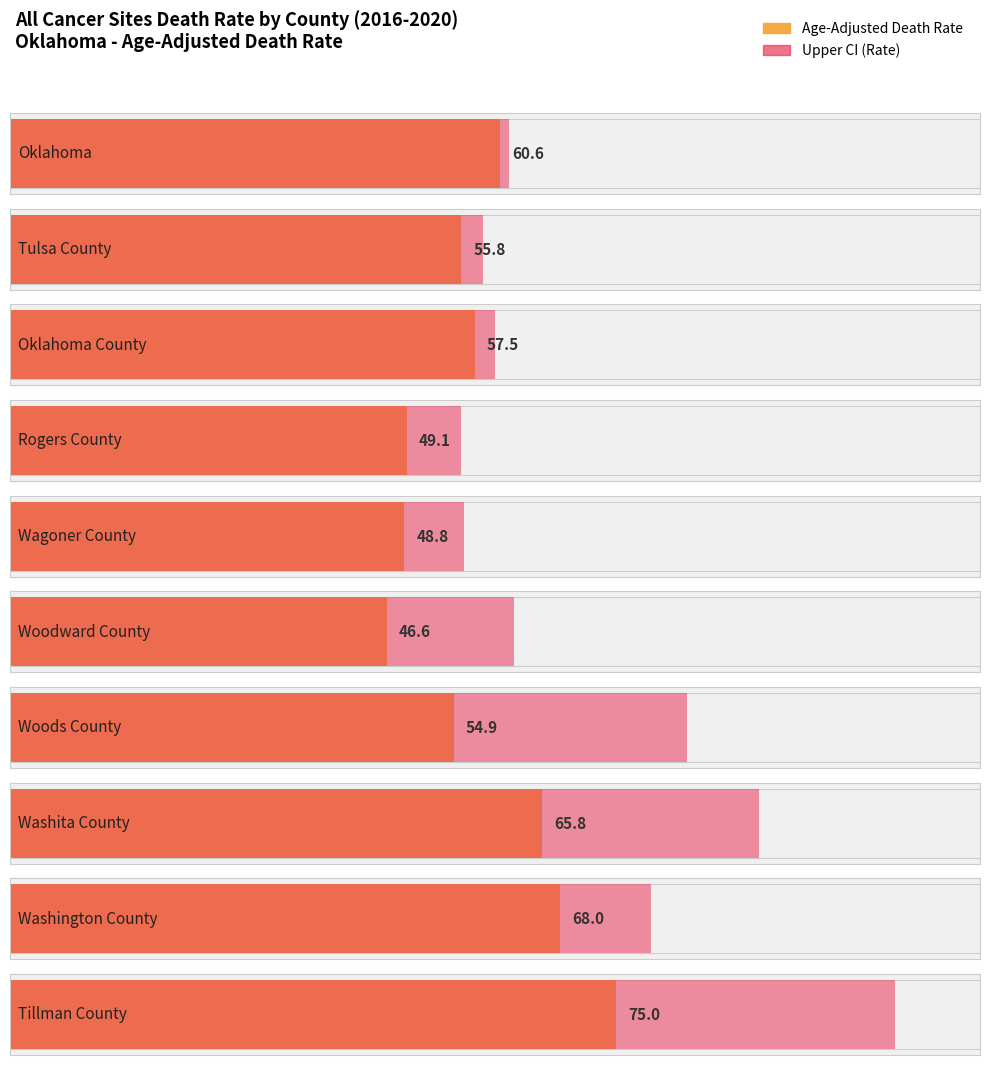

The Upper CI (Rate) series shows 61.7 at Oklahoma. True or false?

True